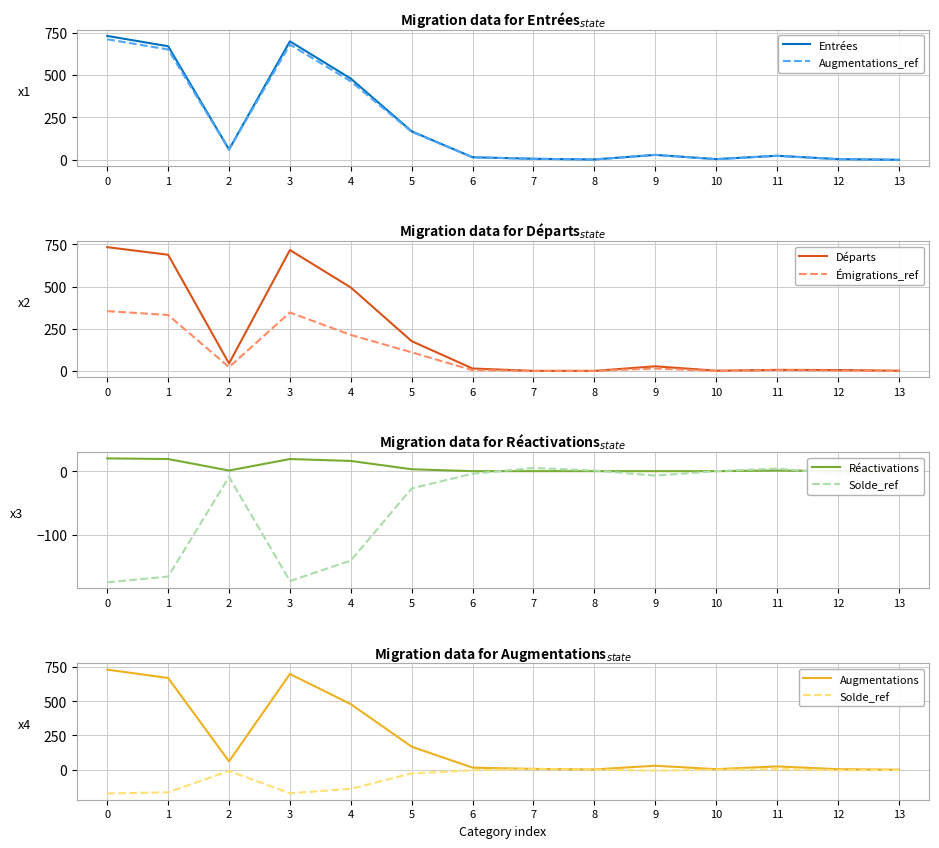

Is the value of Augmentations_ref at 9 greater than the value of Entrées at 0?

No